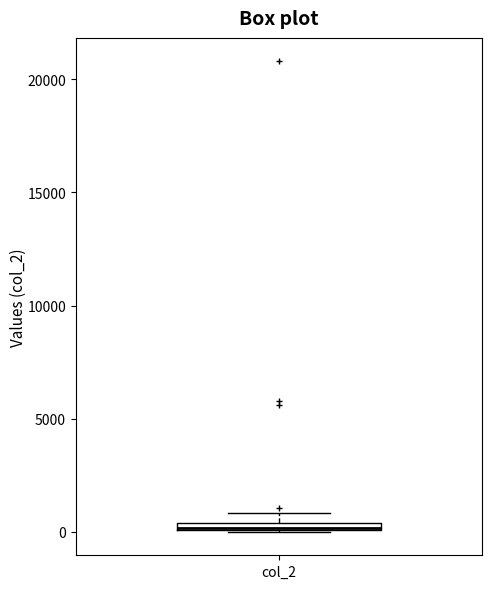

Where is the lower edge of the box for col_2 on the y-axis? The values are not printed on the chart, so give them approximately, as read against the axis.

0